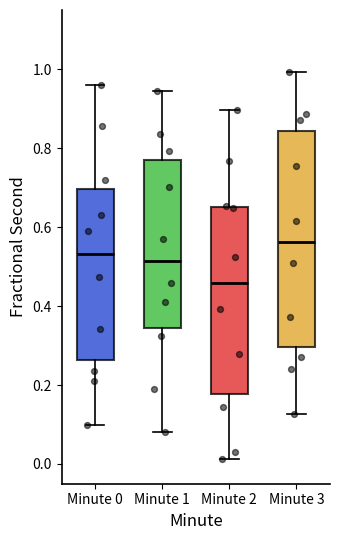

Reading left to right, read every box against the y-axis: the position of its median line, the range the box covers, and the ends of its whiskers. The values are not printed on the chart, so give them approximately, as read against the axis.

Minute 0: median 0.54, box 0.26 to 0.70, whiskers 0.10 to 0.96
Minute 1: median 0.52, box 0.34 to 0.76, whiskers 0.08 to 0.94
Minute 2: median 0.46, box 0.18 to 0.66, whiskers 0.02 to 0.90
Minute 3: median 0.56, box 0.30 to 0.84, whiskers 0.12 to 1.00